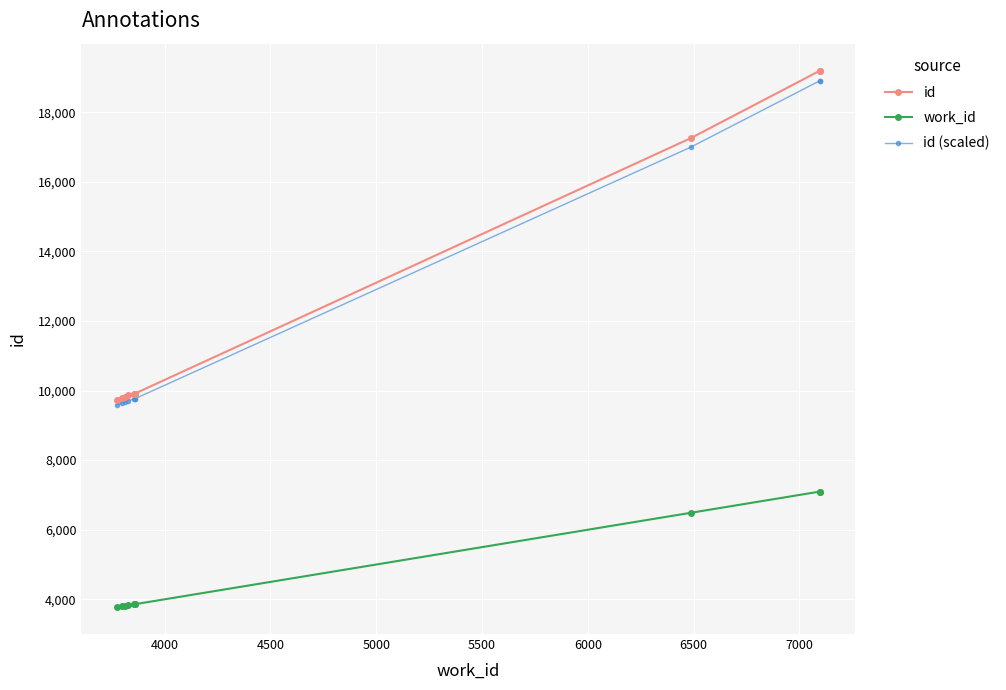

At how many categories does at least one series exceed 8876?

10